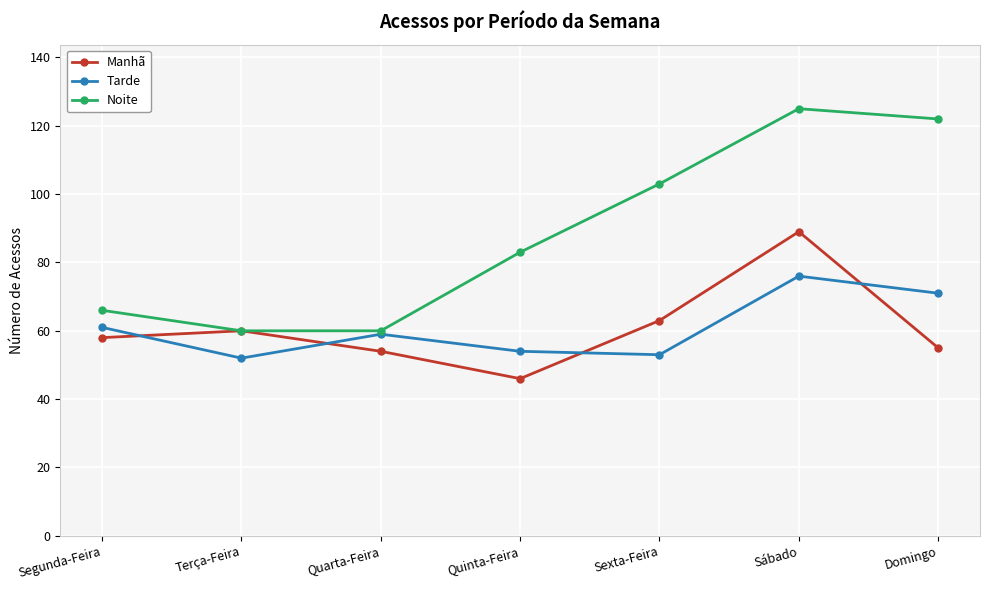

Reading right to left, what are all the values shown in this chart?

Manhã: 55	89	63	46	54	60	58
Tarde: 71	76	53	54	59	52	61
Noite: 122	125	103	83	60	60	66